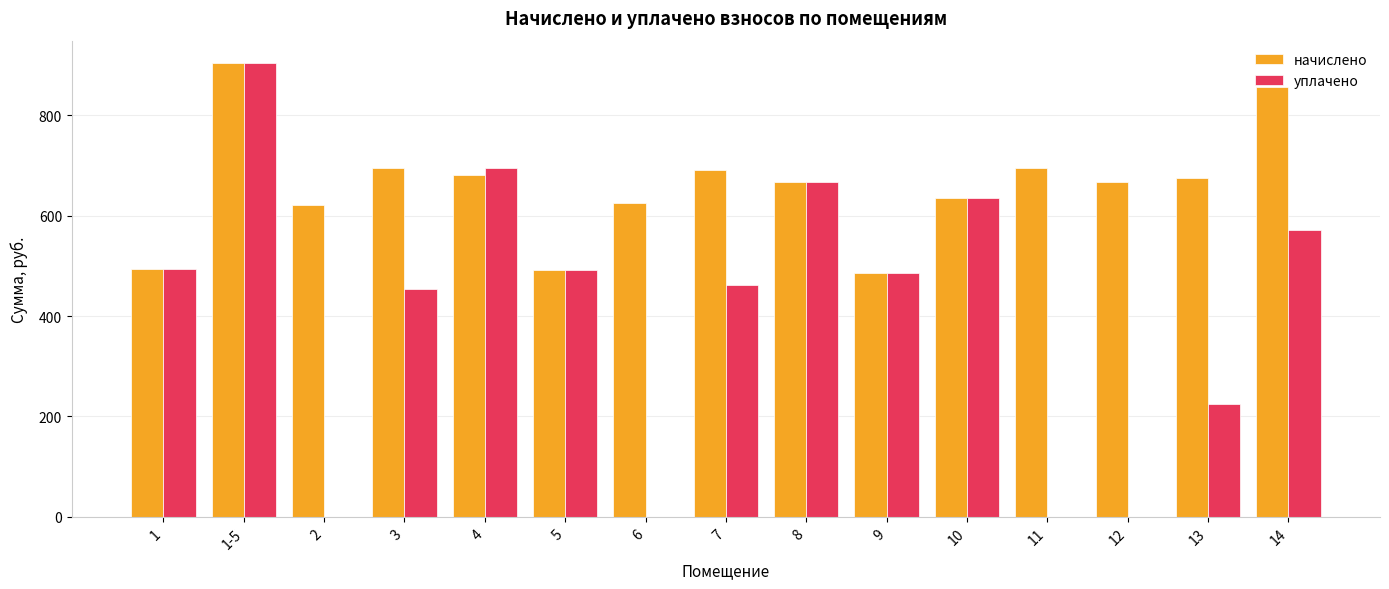

Does the chart contain stacked bars?

No